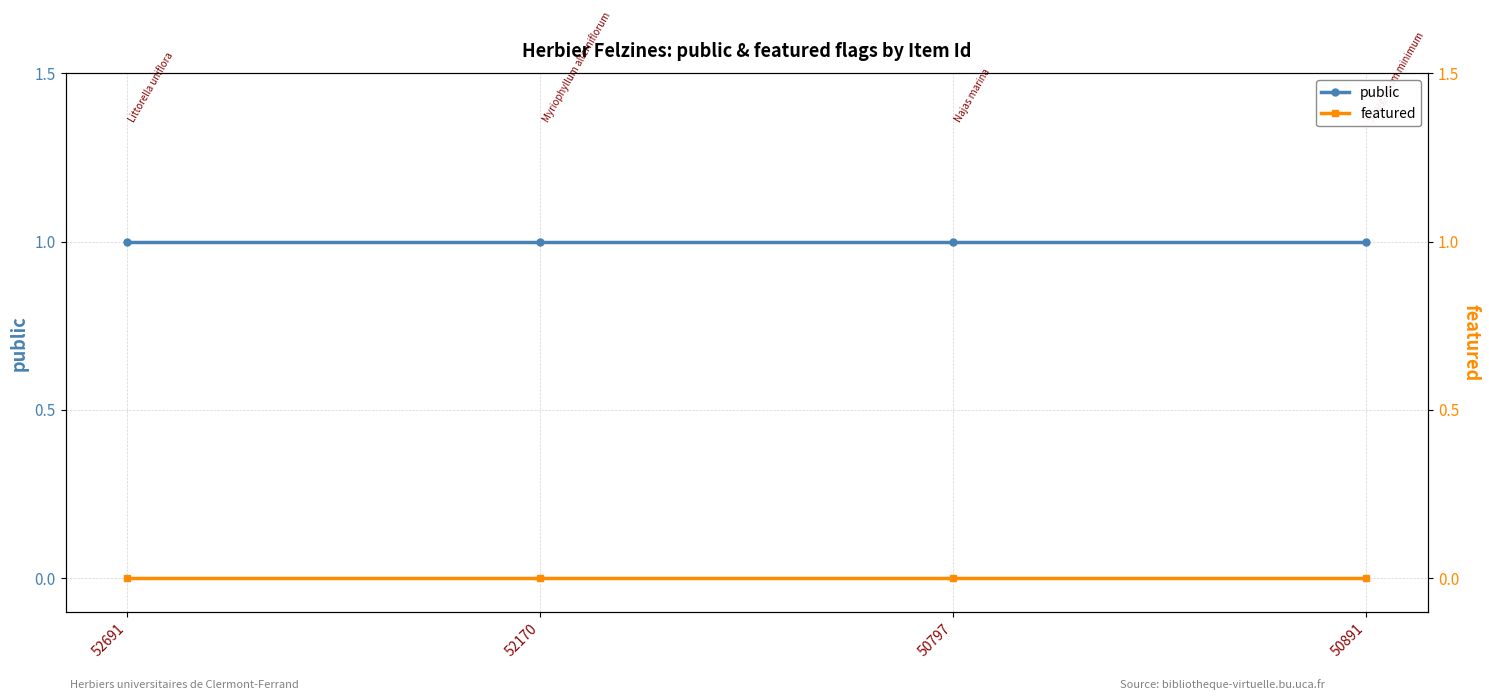

What is the total value across all series at 50891?

1